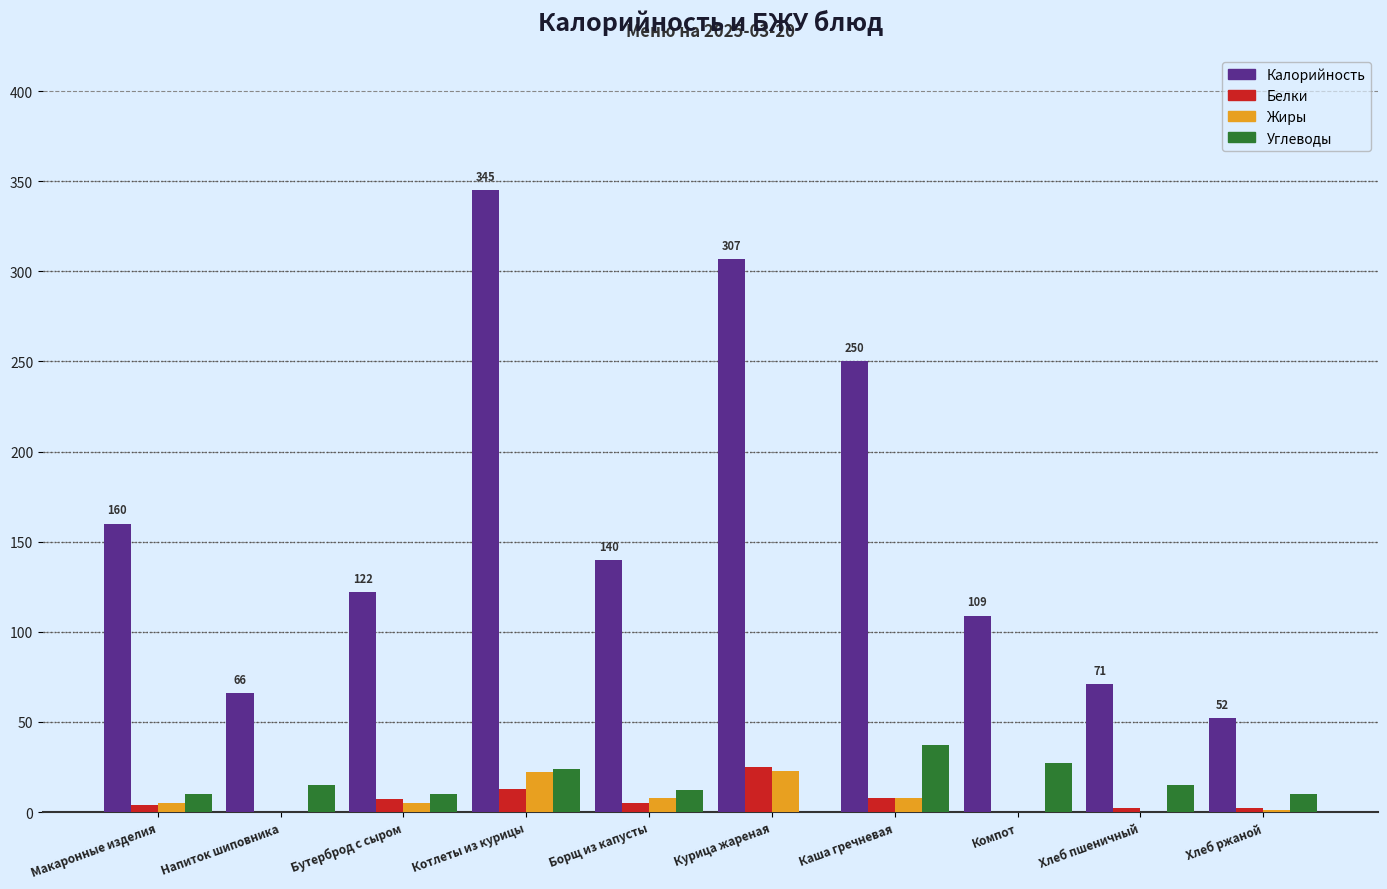

Does the chart contain stacked bars?

No